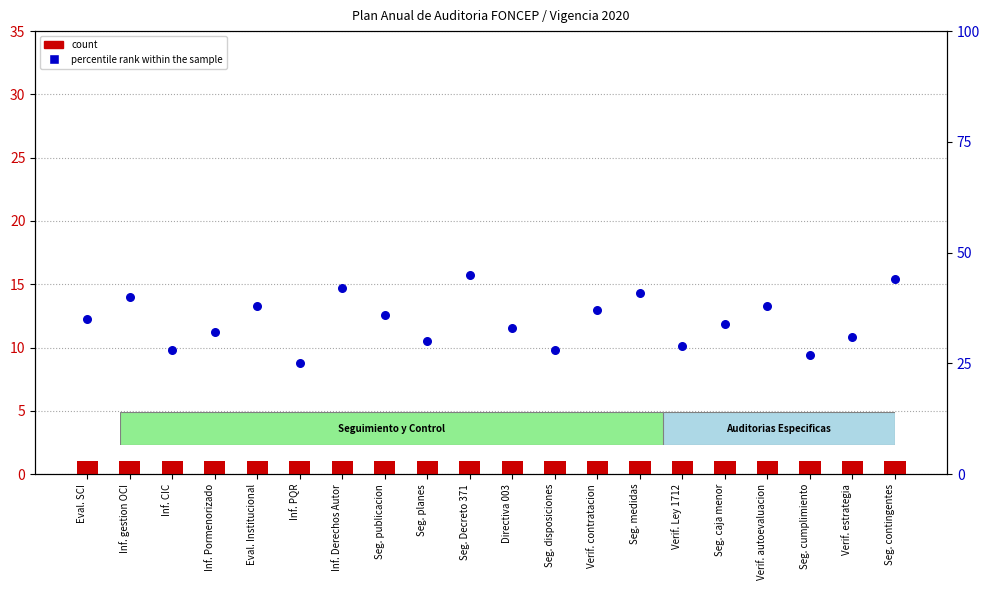

What are all the series names shown in the legend?

count, percentile rank within the sample